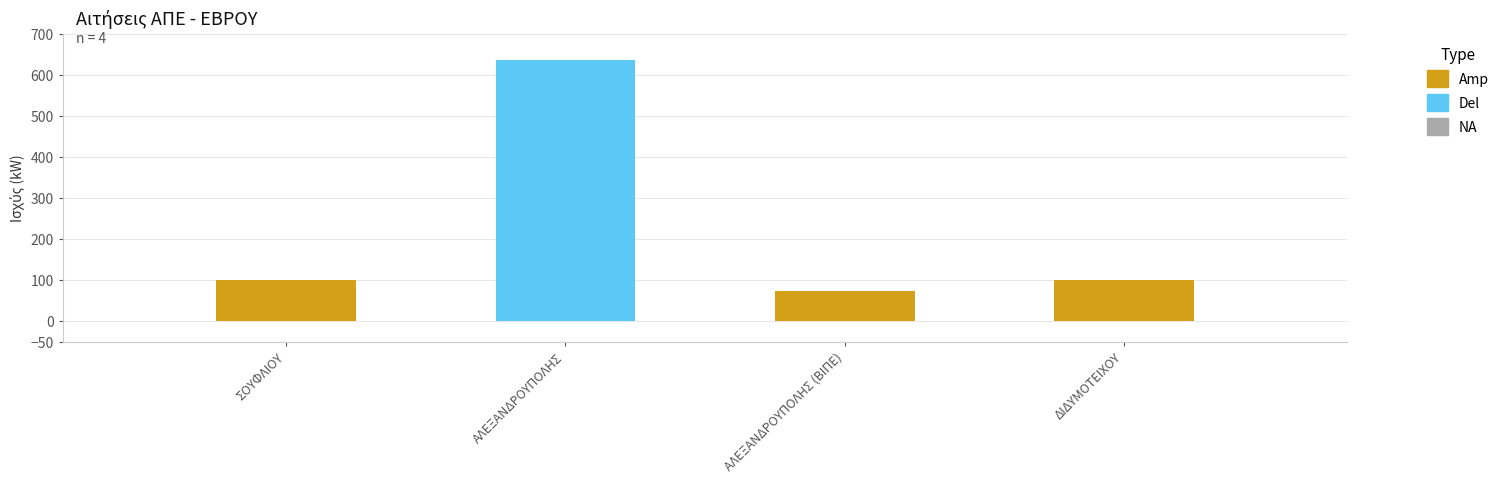

What is the label of the 3rd bar from the right?

ΑΛΕΞΑΝΔΡΟΥΠΟΛΗΣ